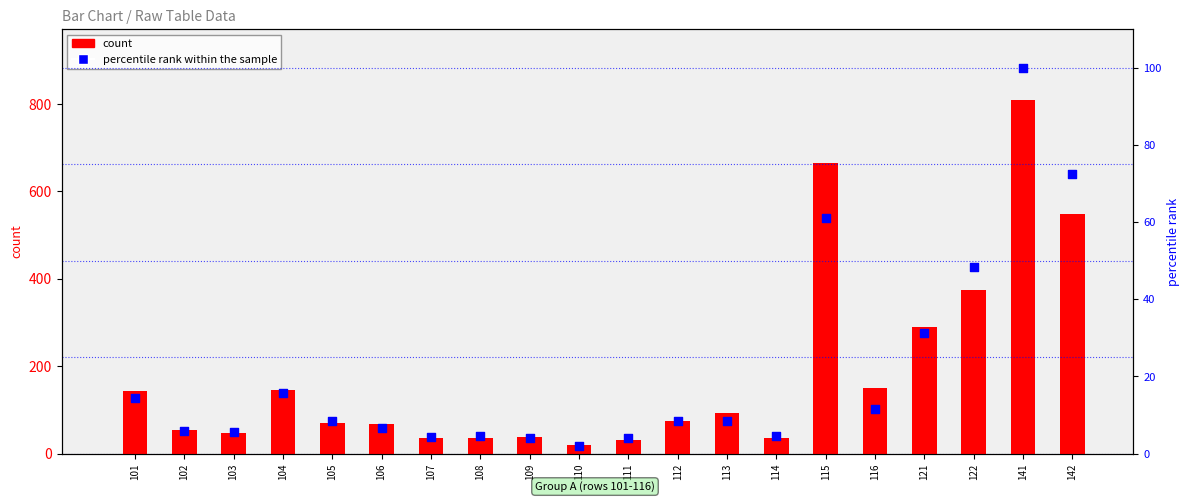

Which series contains the lowest Y value?

percentile rank within the sample